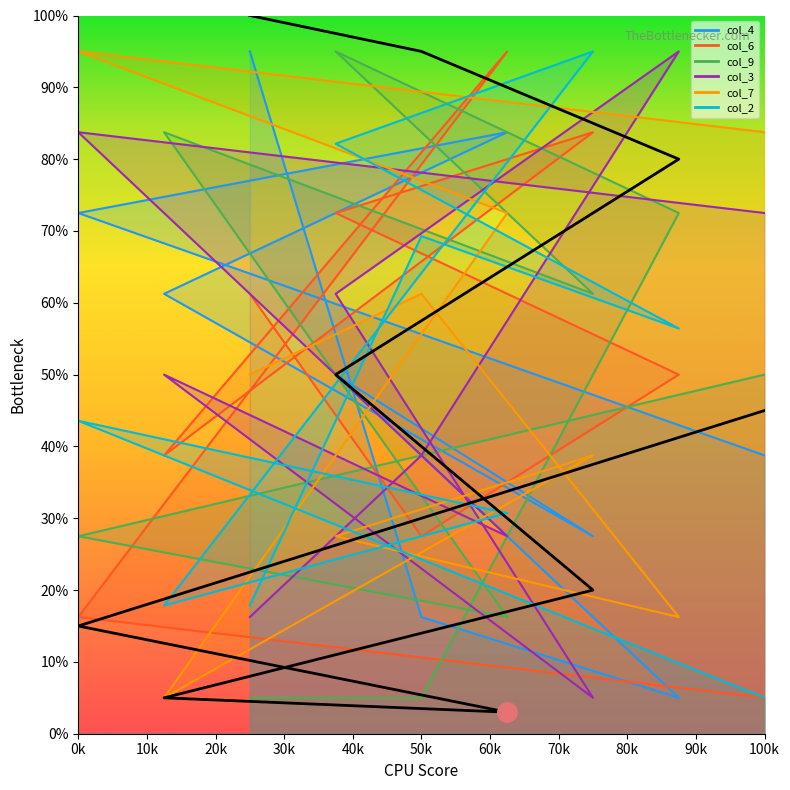

Which series has the largest total across all categories?

col_4